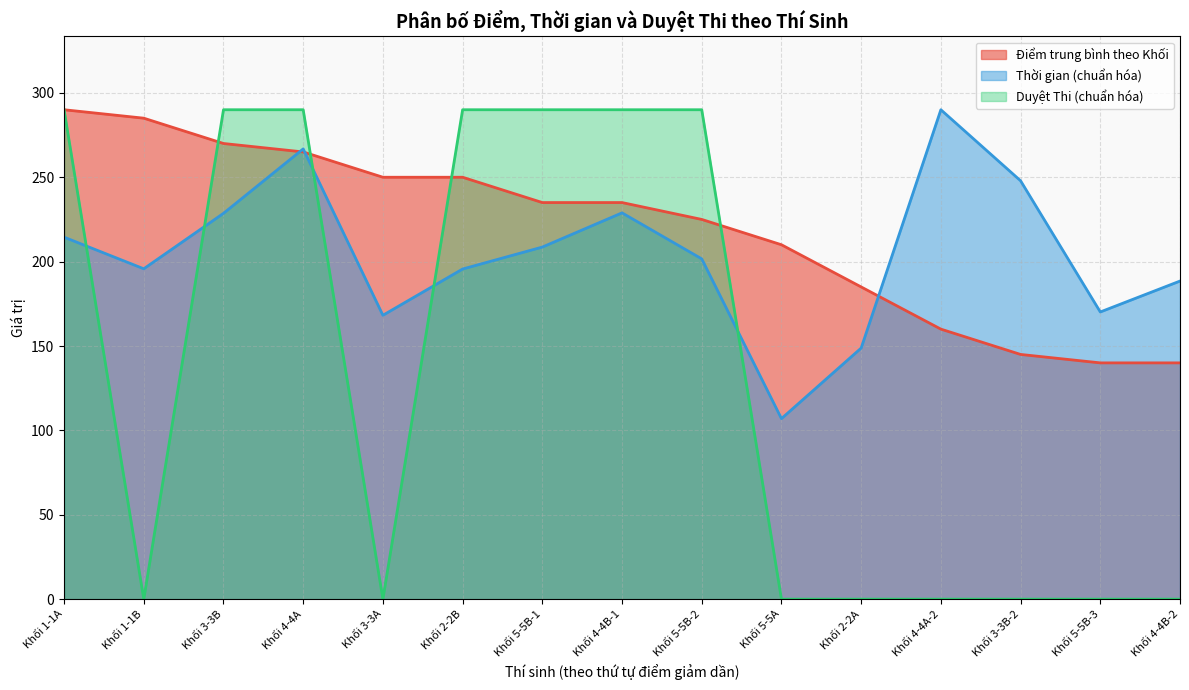

What is the label of the 3rd point from the left?

Khối 3-3B